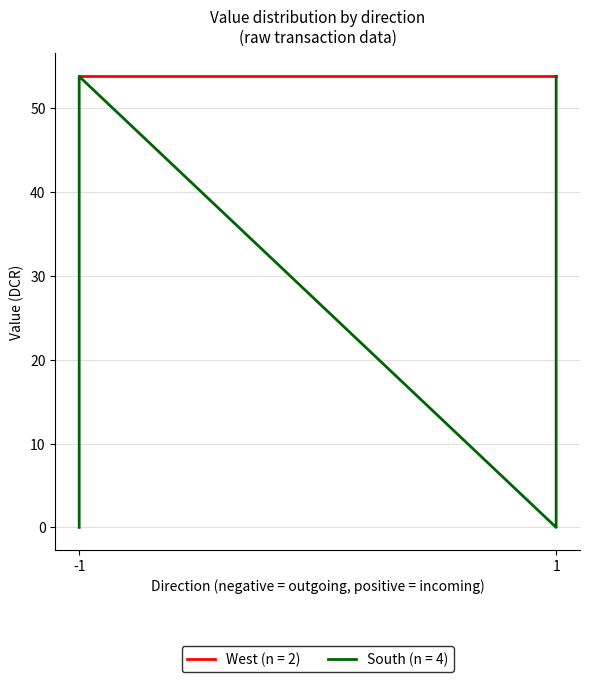

How many interior local valleys (lower than both neighbors) does the data have?

1